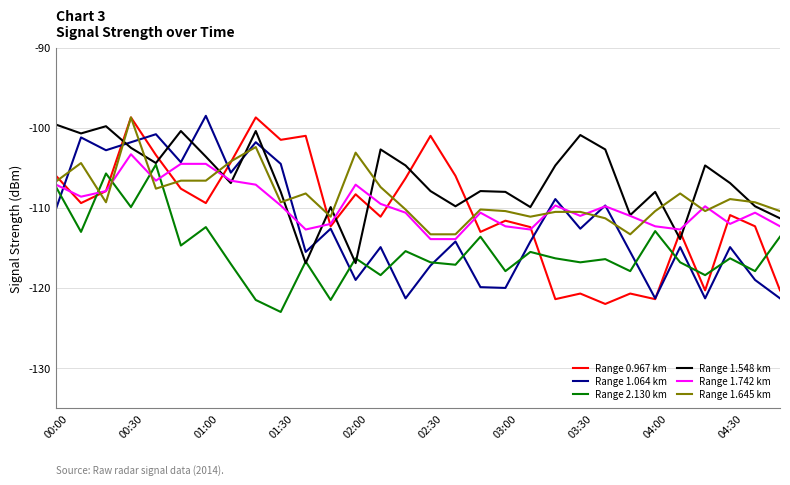

What is the minimum value shown in the chart?

-123.0